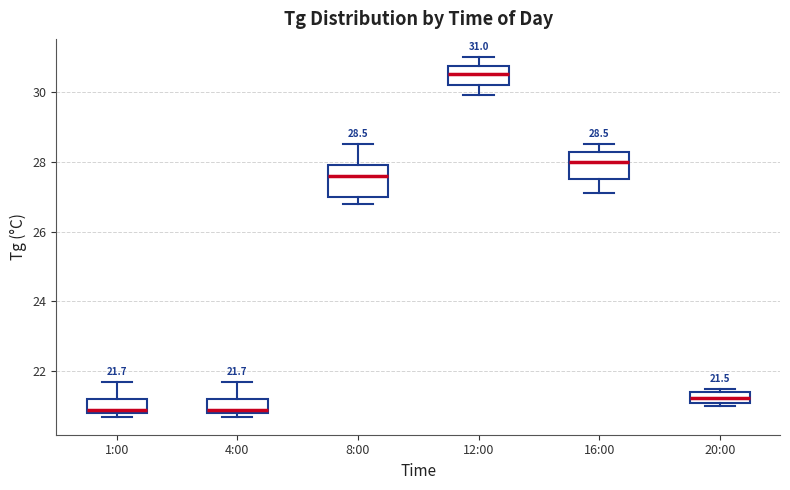

Which box's median line is the highest?

12:00